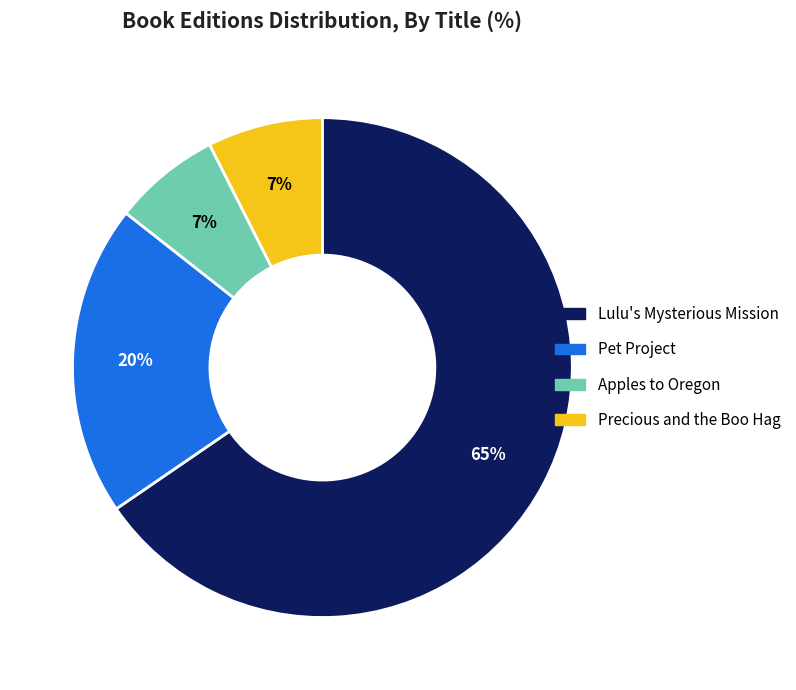

What percentage is the Pet Project slice, to the nearest percent?

20%